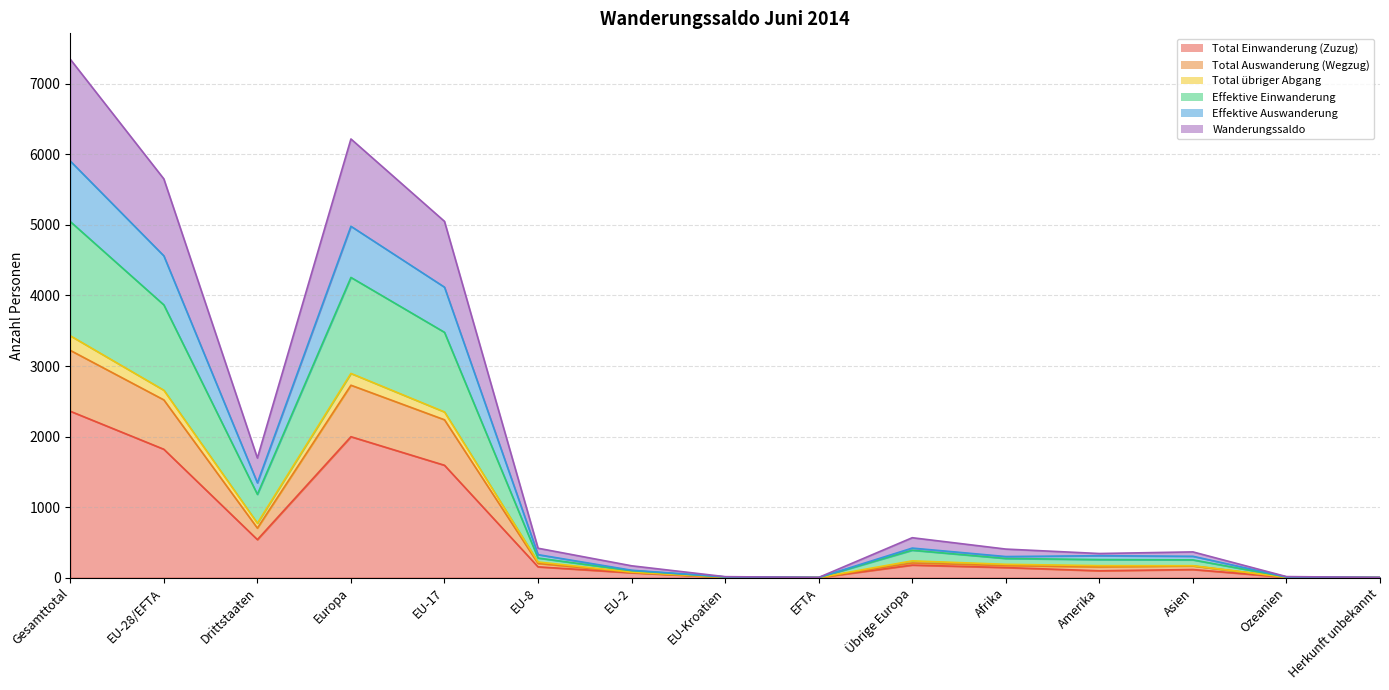

What is the sum of the Total übriger Abgang values at Herkunft unbekannt and EFTA?

4